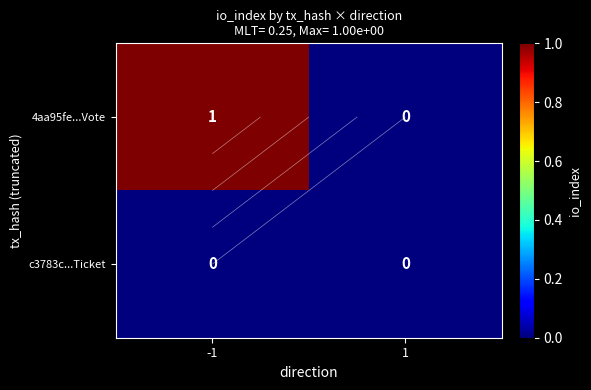

Is it true that 4aa95fe...Vote equals 1 at -1?

False